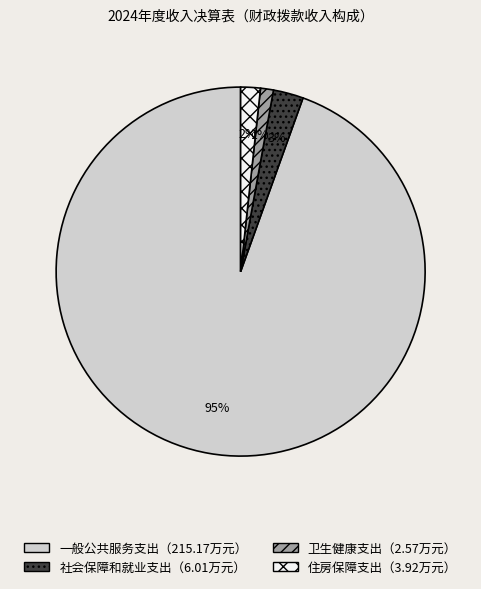

To the nearest percent, what is the average slice percentage?

25%